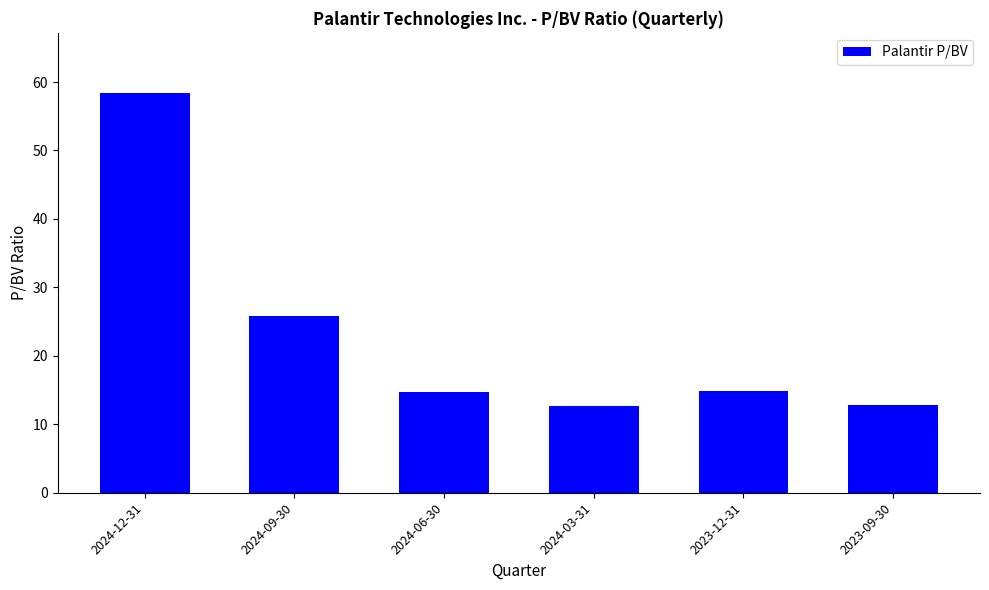

The chart shows a value of 25.9 at 2024-09-30. True or false?

True